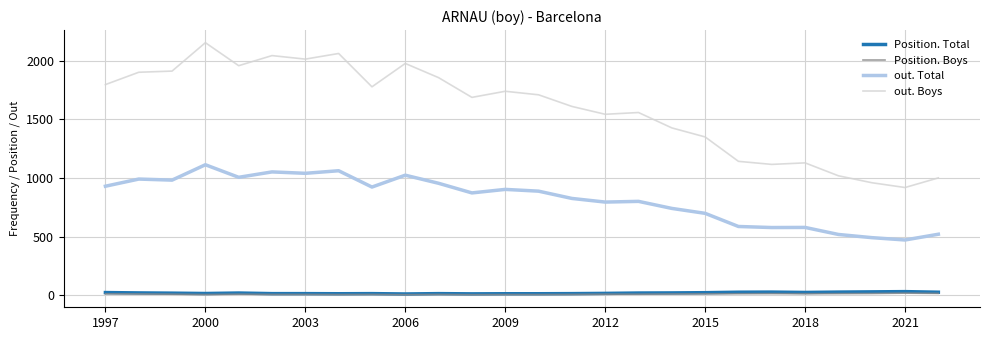

Which series has the largest total across all categories?

out. Boys